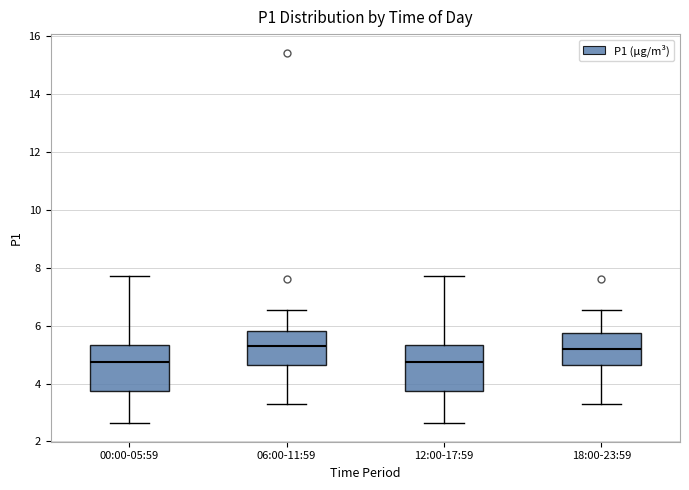

Reading left to right, read every box against the y-axis: the position of its median line, the range the box covers, and the ends of its whiskers. The values are not printed on the chart, so give them approximately, as read against the axis.

00:00-05:59: median 4.8, box 3.8 to 5.4, whiskers 2.6 to 7.8
06:00-11:59: median 5.2, box 4.6 to 5.8, whiskers 3.2 to 6.6
12:00-17:59: median 4.8, box 3.8 to 5.4, whiskers 2.6 to 7.8
18:00-23:59: median 5.2, box 4.6 to 5.8, whiskers 3.2 to 6.6